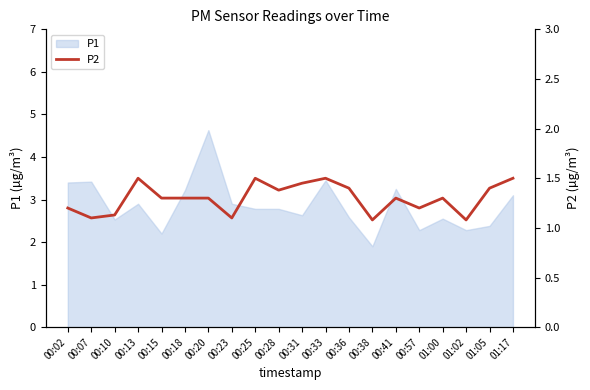

Reading right to left, what are all the values shown in this chart?

01:17=1.5	01:05=1.4	01:02=1.1	01:00=1.3	00:57=1.2	00:41=1.3	00:38=1.1	00:36=1.4	00:33=1.5	00:31=1.4	00:28=1.4	00:25=1.5	00:23=1.1	00:20=1.3	00:18=1.3	00:15=1.3	00:13=1.5	00:10=1.1	00:07=1.1	00:02=1.2